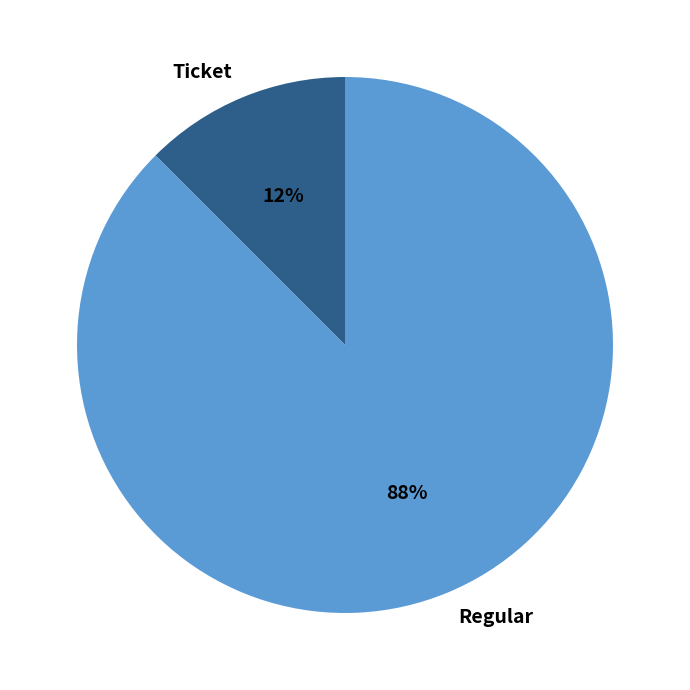

What is the smallest slice in the pie chart?

Ticket